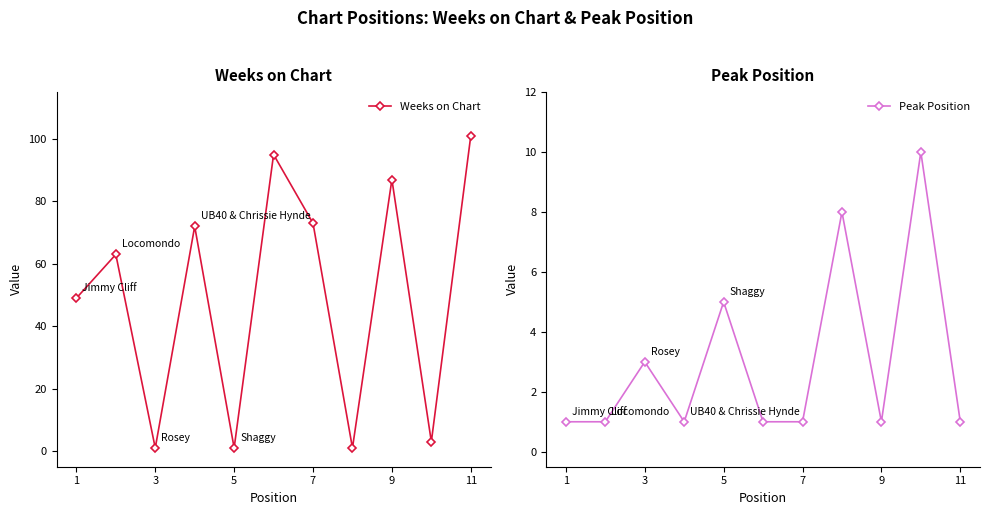

True or false: Weeks on Chart has more than 2 points higher than both neighbors.

True